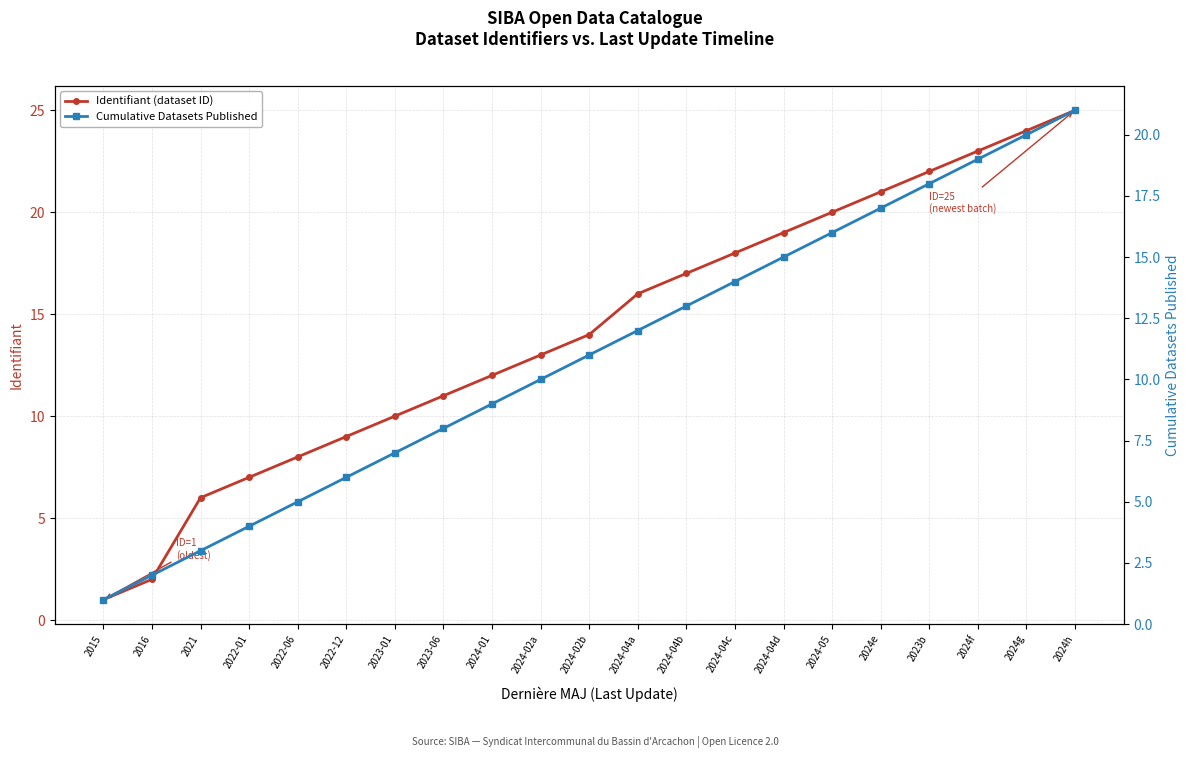

What are all the series names shown in the legend?

Identifiant (dataset ID), Cumulative Datasets Published